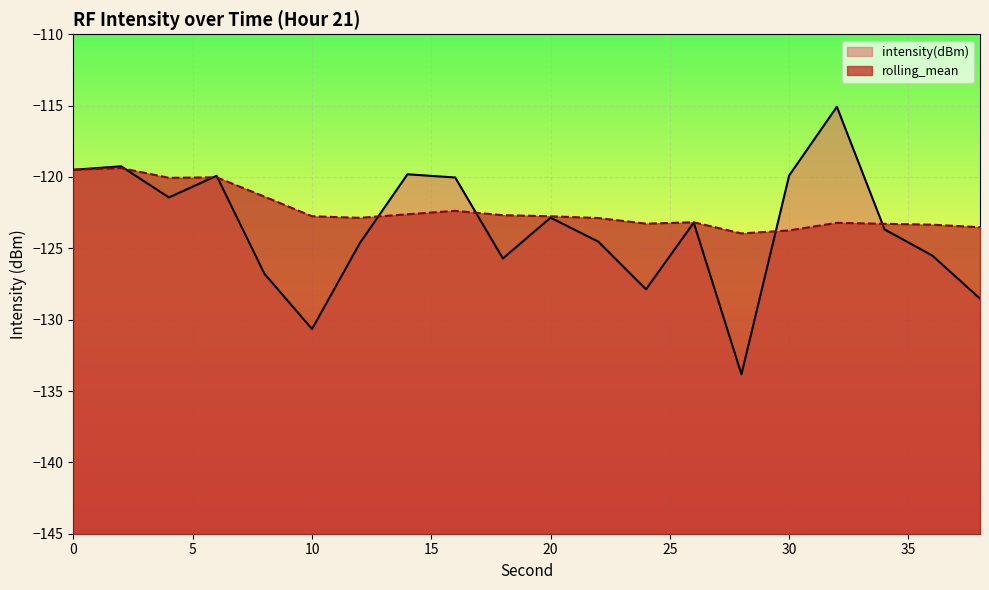

What is the spread (max minus min) of values at 36?

2.2